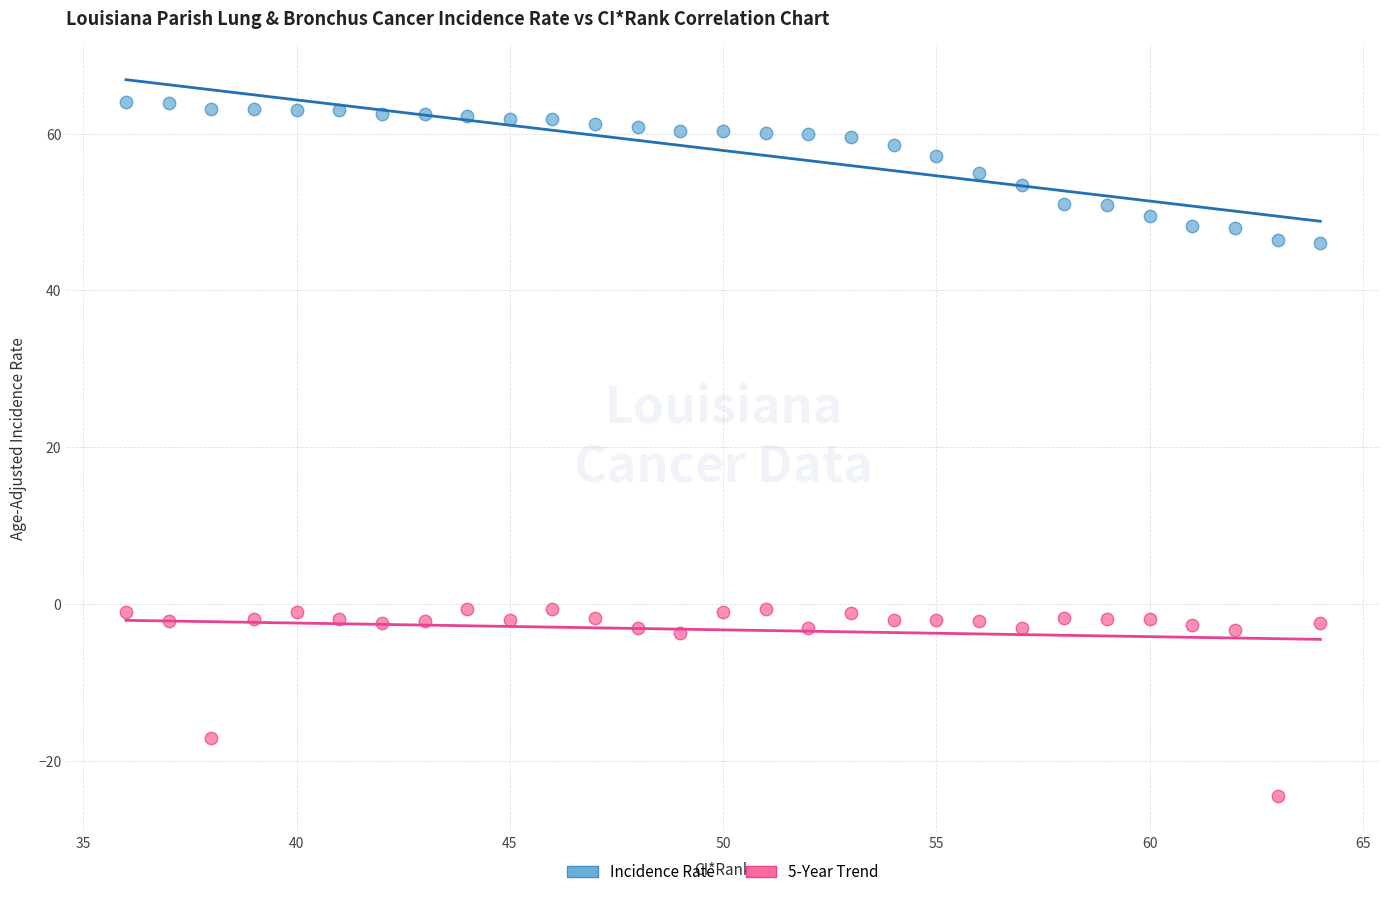

Across all data points, what is the range of X values (max minus min)?

28.0